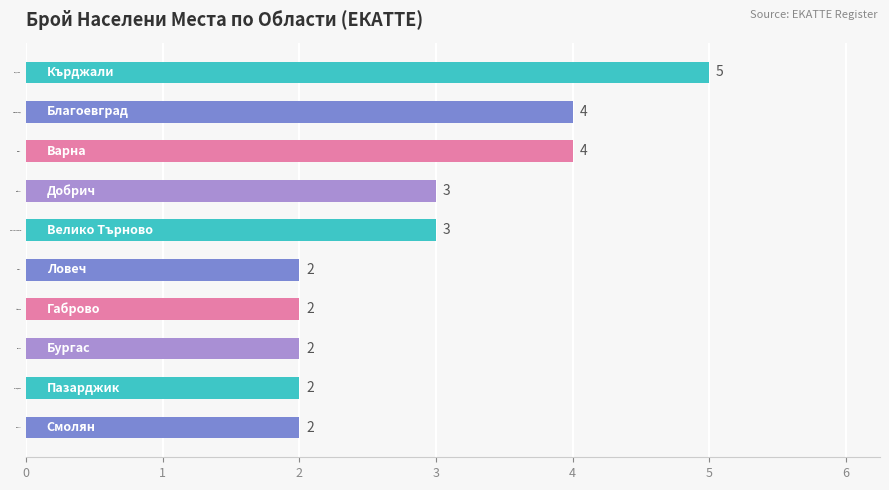

Does the chart contain any negative values?

No